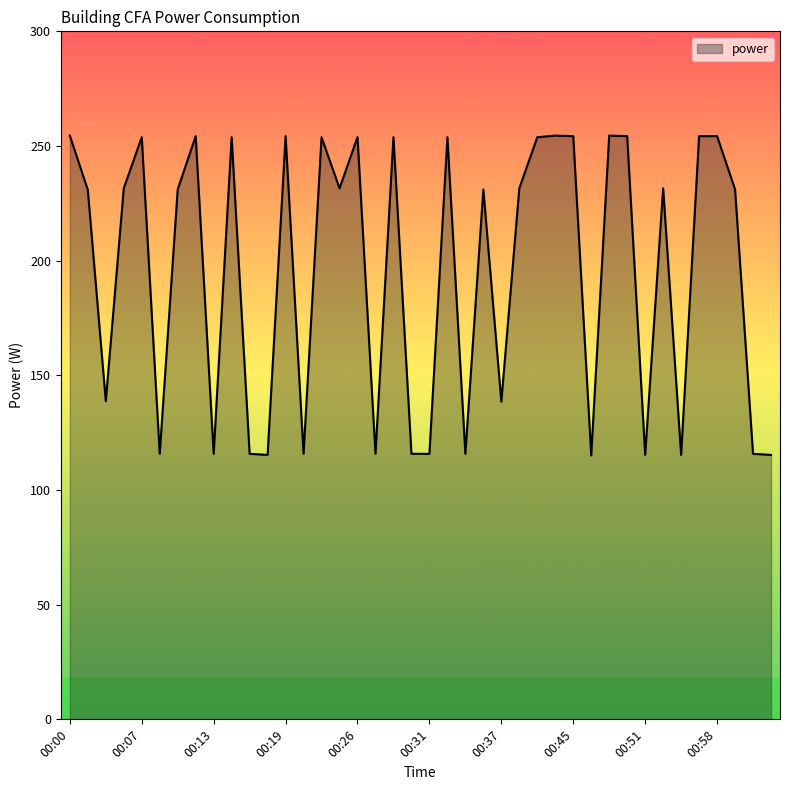

What is the maximum value shown in the chart?

254.5